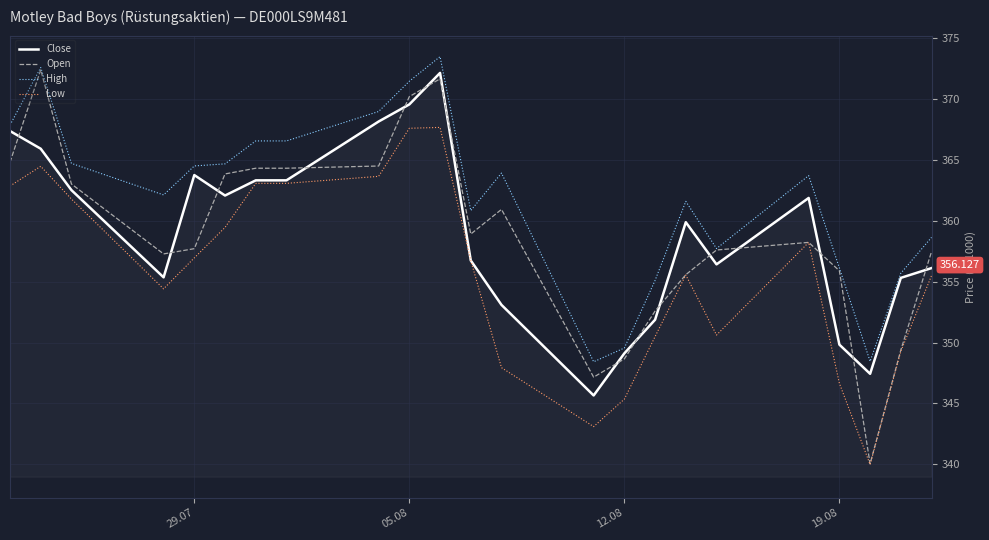

How many distinct data groups are displayed?

4